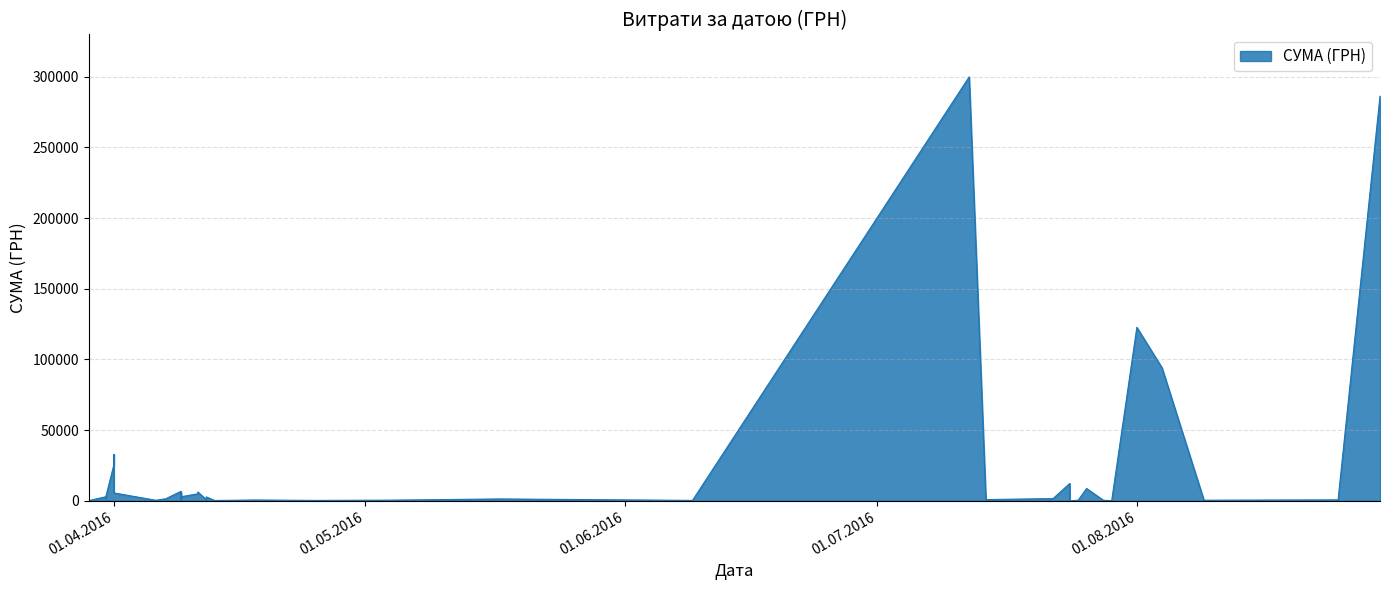

How many data points does each series have?

40